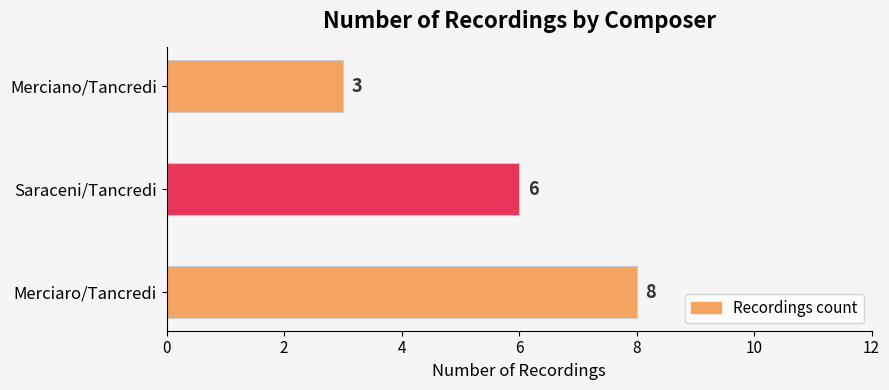

What is the difference between the maximum and minimum values?

5